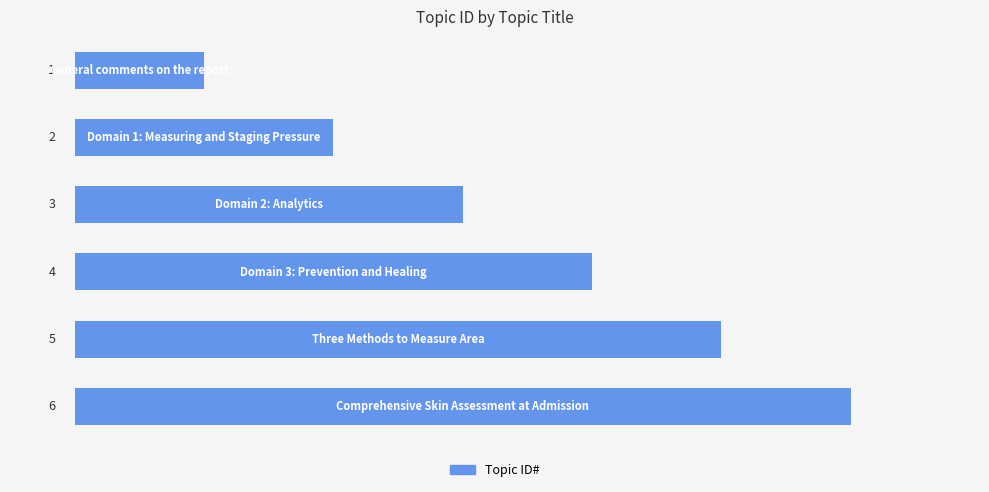

What is the greatest value displayed?

6